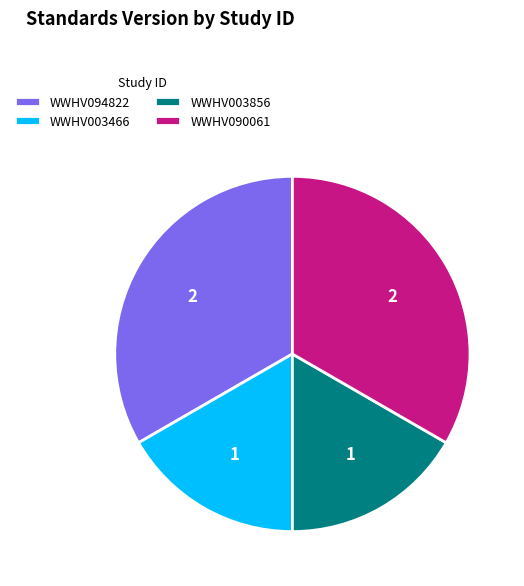

True or false: WWHV094822 accounts for 47% of the total.

False